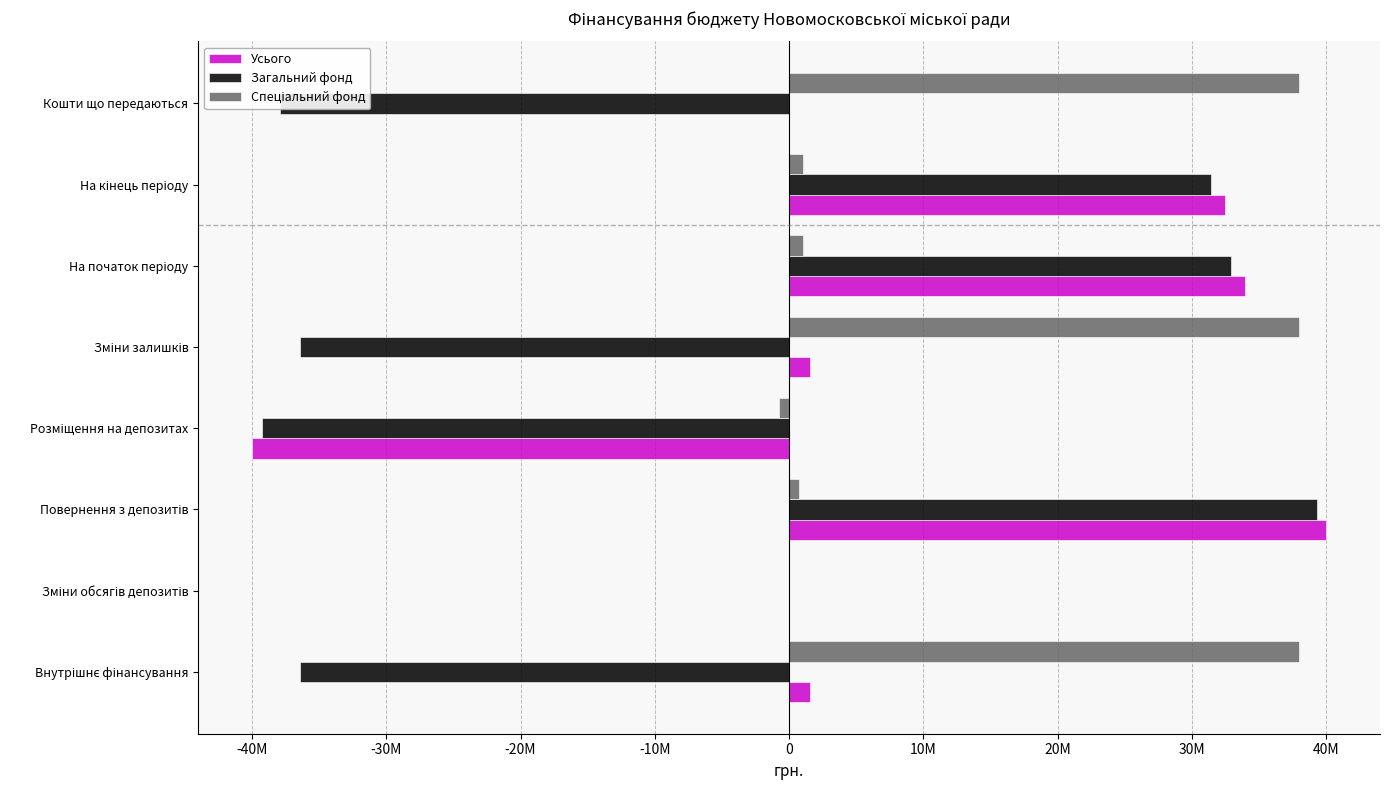

How many negative values does the Усього series have?

1